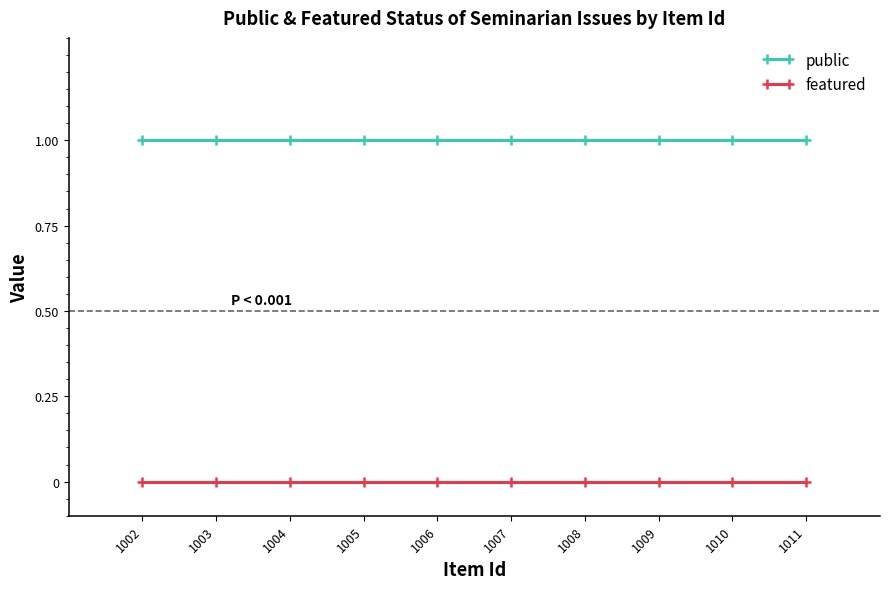

What is the difference between the highest and lowest values at 1008?

1